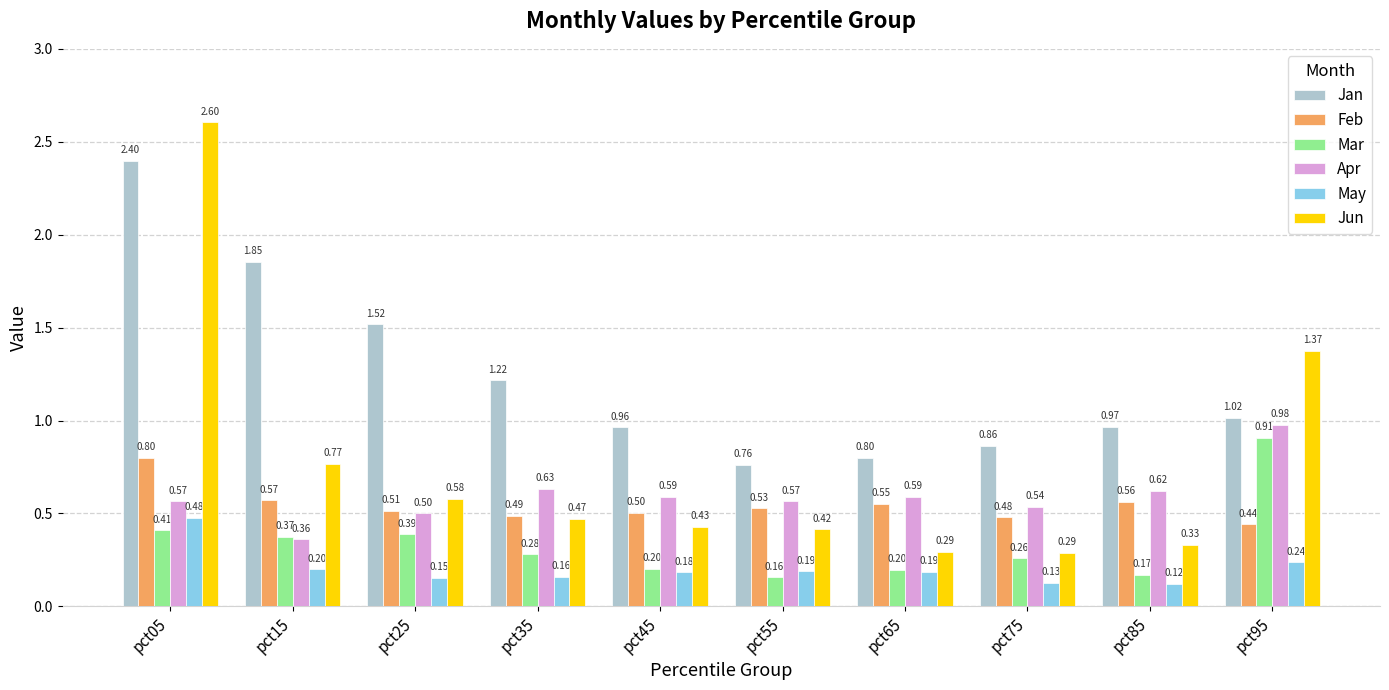

Which series has the largest range (max minus min)?

Jun